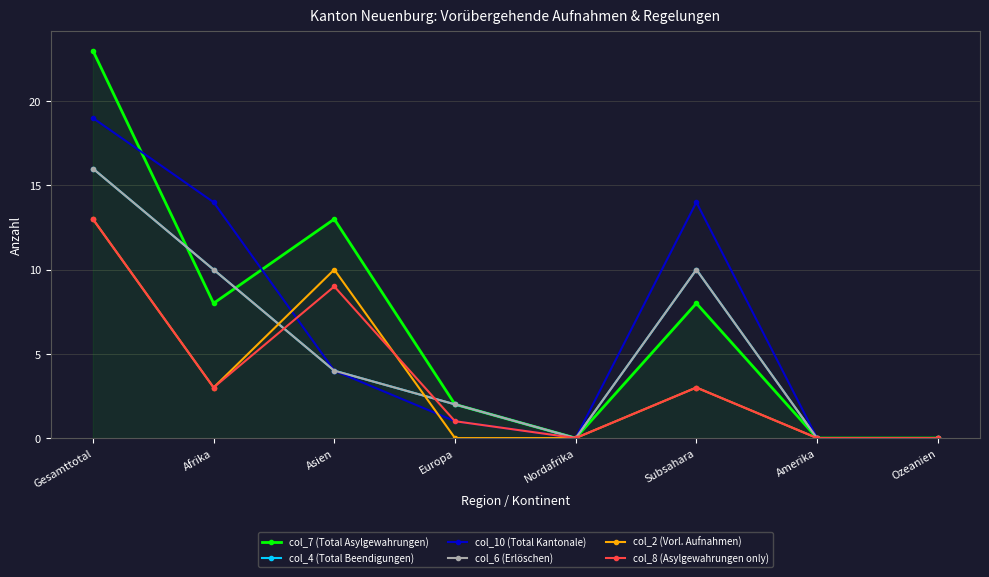

Does the chart have visible grid lines?

Yes